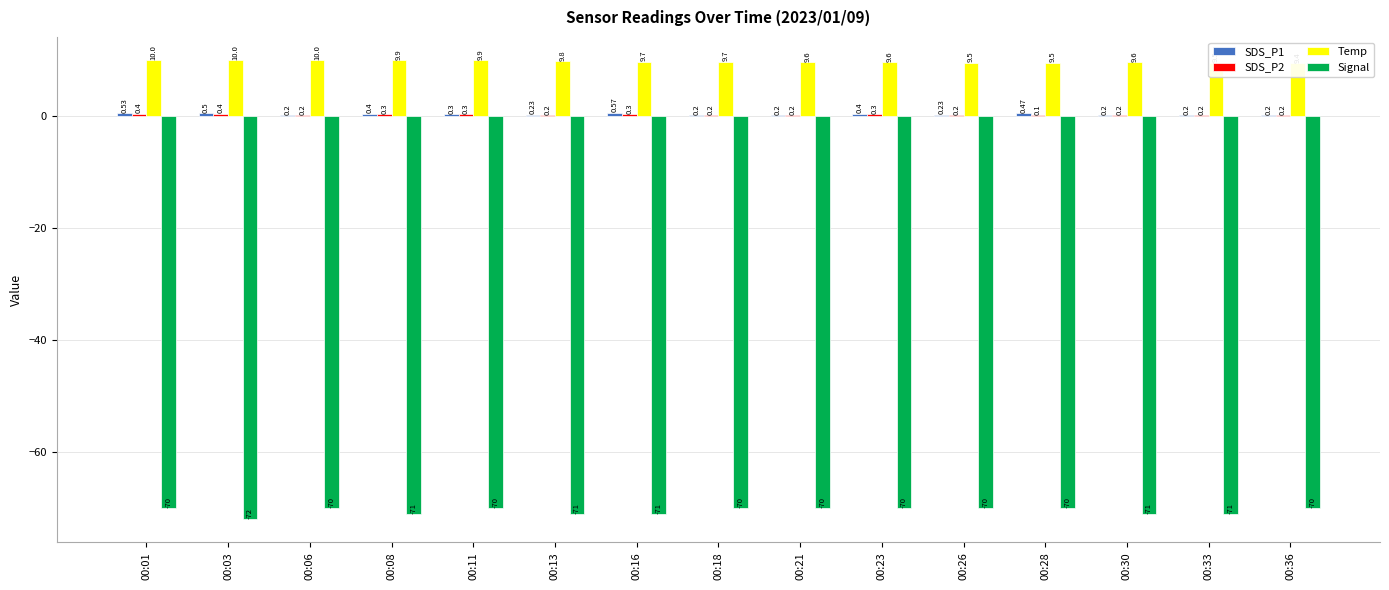

Which has a higher value, 00:01 or 00:03?

00:01